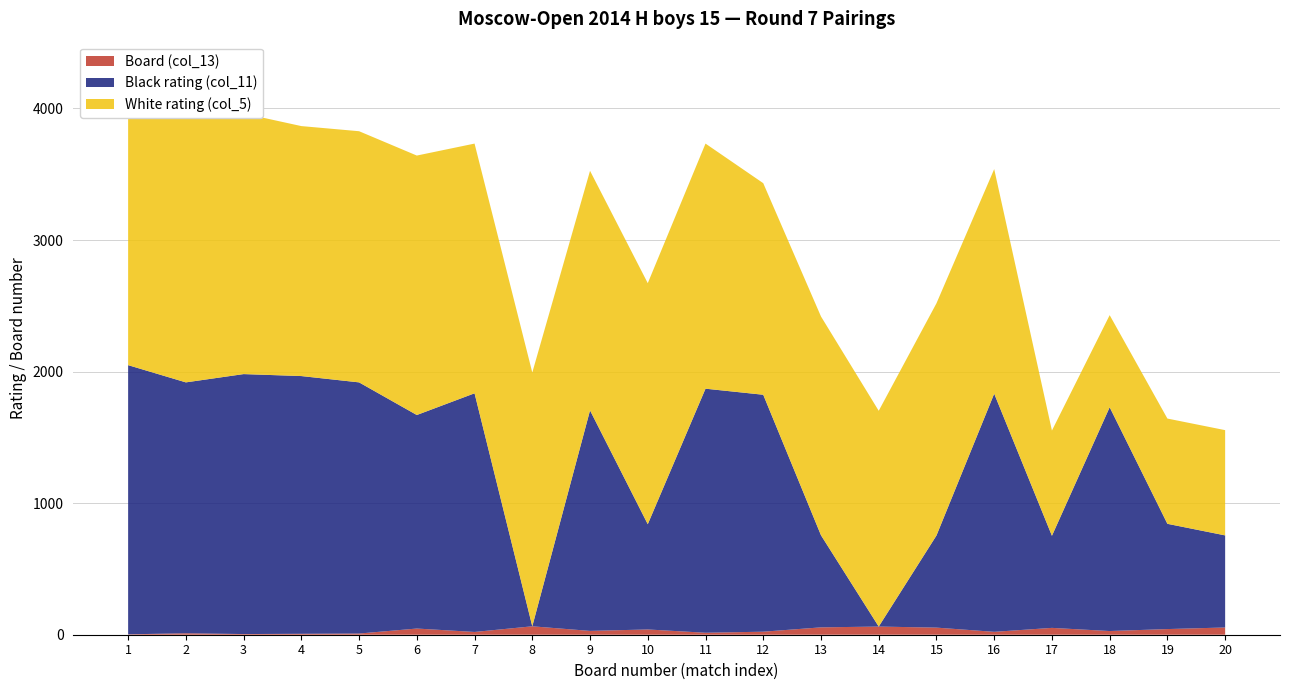

Reading left to right, what are all the values shown in this chart?

White rating (col_5): 1=2244	2=2055	3=1981	4=1900	5=1909	6=1972	7=1898	8=1929	9=1821	10=1832	11=1863	12=1608	13=1663	14=1640	15=1765	16=1707	17=800	18=700	19=800	20=800
Black rating (col_11): 1=2046	2=1907	3=1976	4=1959	5=1909	6=1623	7=1814	8=0	9=1676	10=800	11=1855	12=1801	13=700	14=0	15=700	16=1810	17=700	18=1701	19=800	20=700
Board (col_13): 1=3	2=11	3=5	4=7	5=9	6=47	7=21	8=64	9=29	10=40	11=15	12=23	13=56	14=62	15=54	16=22	17=52	18=28	19=43	20=55